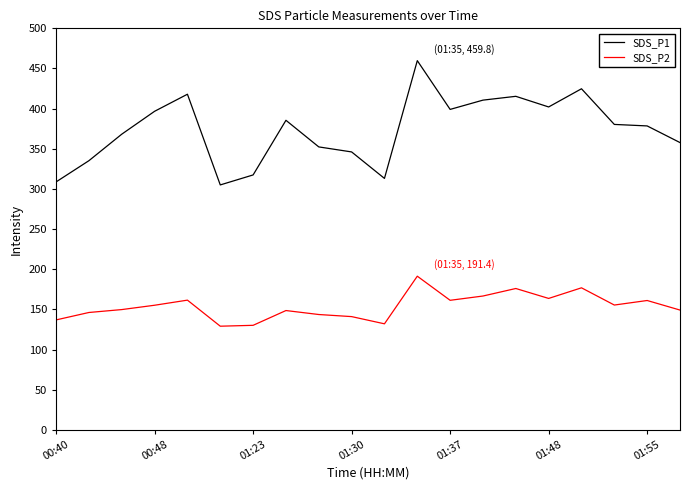

True or false: SDS_P2 and SDS_P1 cross at least once.

False